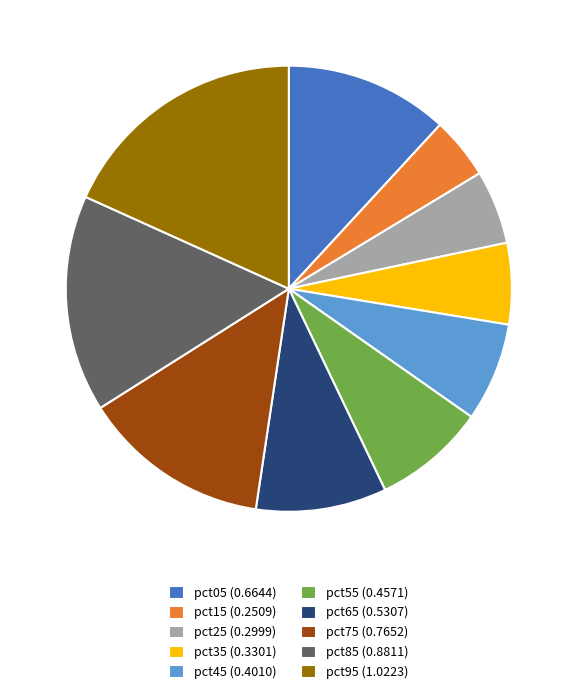

Count the number of slices in the pie.

10